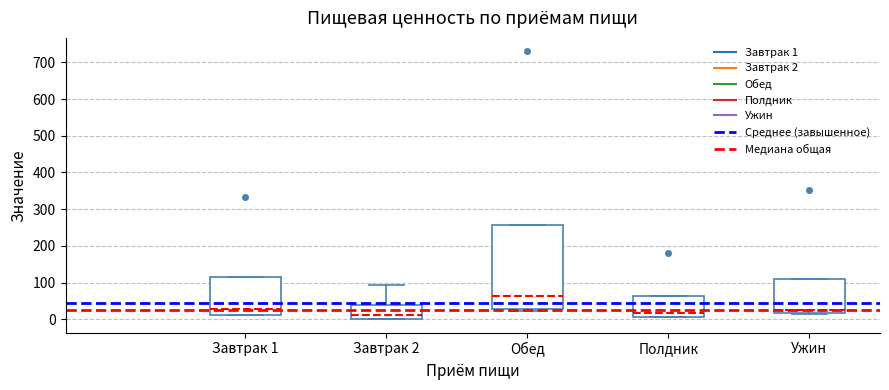

Reading left to right, read every box against the y-axis: the position of its median line, the range the box covers, and the ends of its whiskers. The values are not printed on the chart, so give them approximately, as read against the axis.

Завтрак 1: median 30, box 10 to 120, whiskers 10 to 120
Завтрак 2: median 10, box 0 to 40, whiskers 0 to 100
Обед: median 60, box 30 to 260, whiskers 20 to 260
Полдник: median 20, box 10 to 60, whiskers 10 to 60
Ужин: median 20 (just above the box's lower edge), box 20 to 110, whiskers 10 to 110